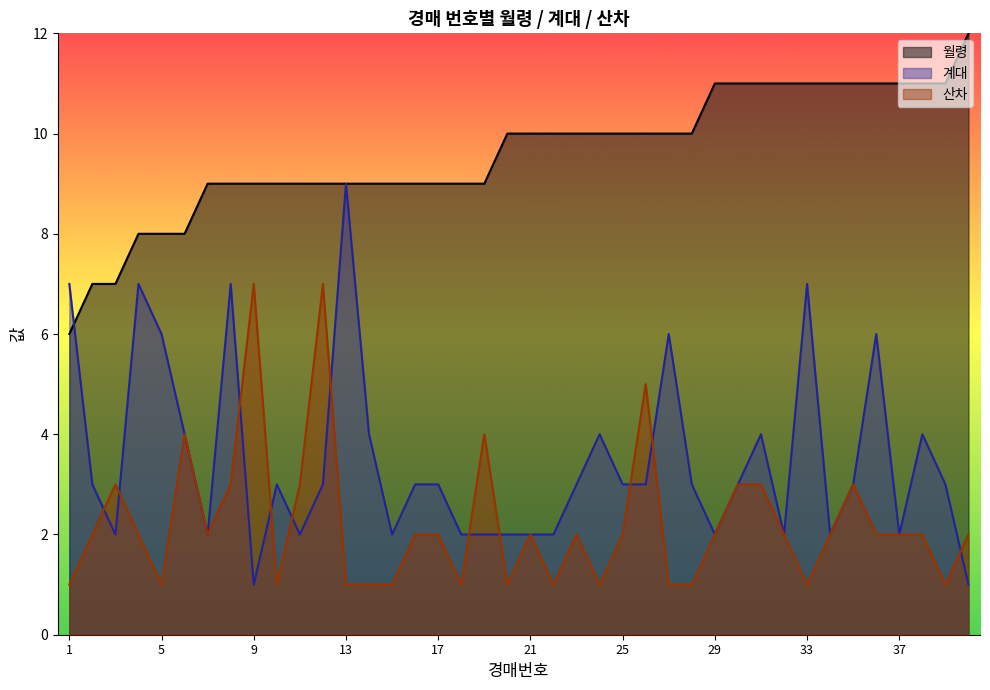

What are all the series names shown in the legend?

월령, 계대, 산차